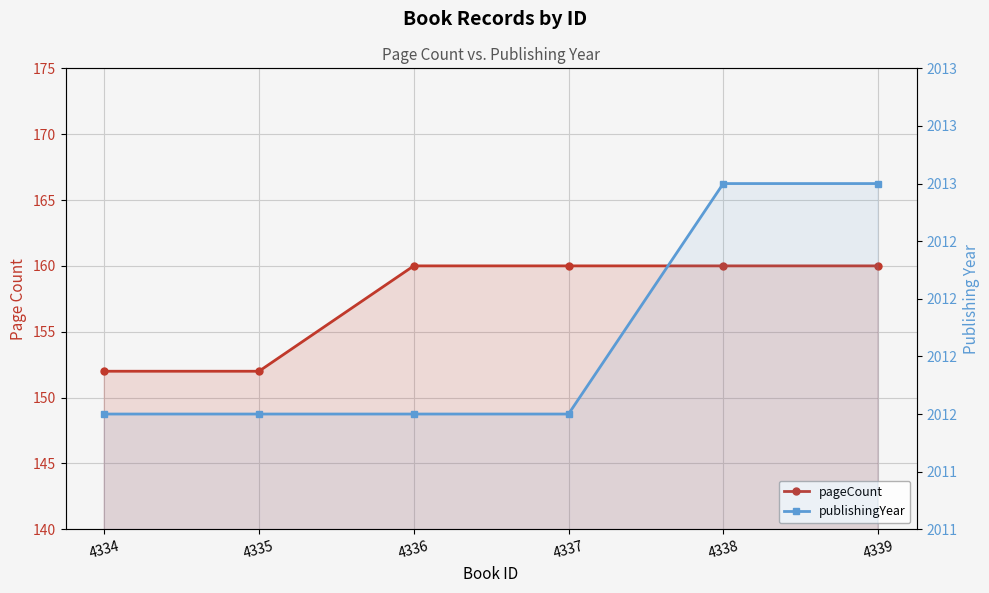

Is the value of publishingYear at 4334 greater than the value of pageCount at 4337?

Yes